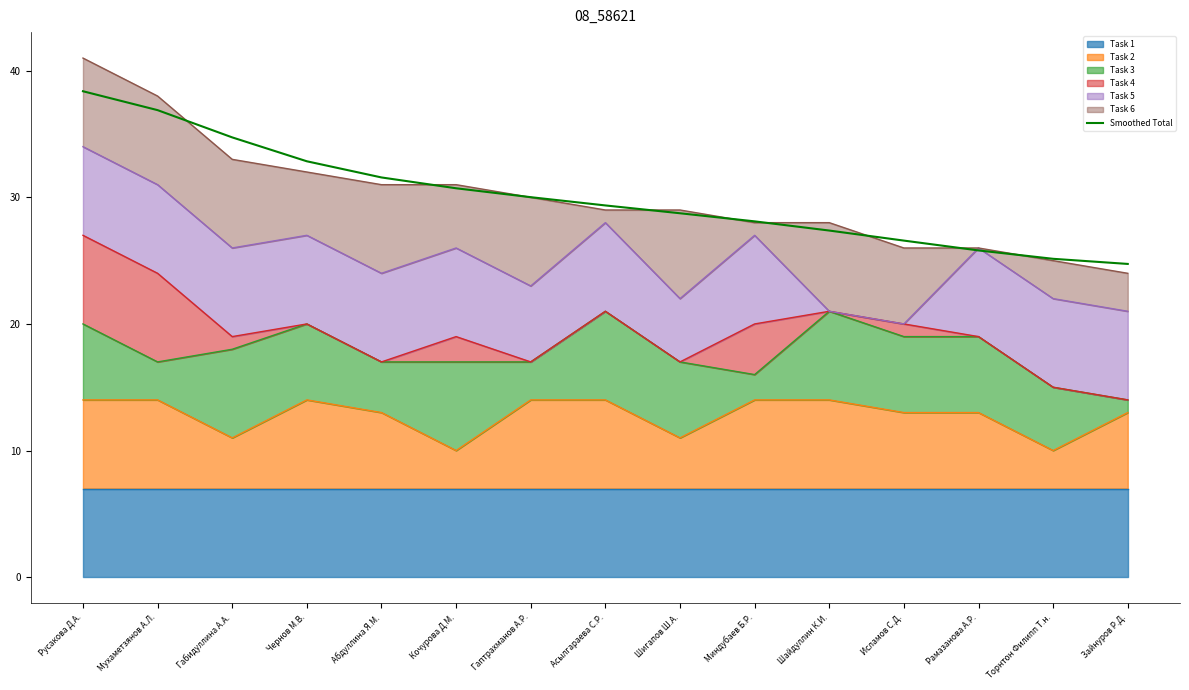

Rank the categories by value from highest to lowest.

Русакова Д.А., Мухаметзянов А.Л., Габидуллина А.А., Чернов М.В., Абдуллина Я.М., Кочурова Д.М., Гаптрахманов А.Р., Асылгараева С.Р., Шигапов Ш.А., Миндубаев Б.Р., Шайдуллин К.И., Исламов С.Д., Рамазанова А.Р., Торнтон Филипп Т.н., Зайнуров Р.Д.